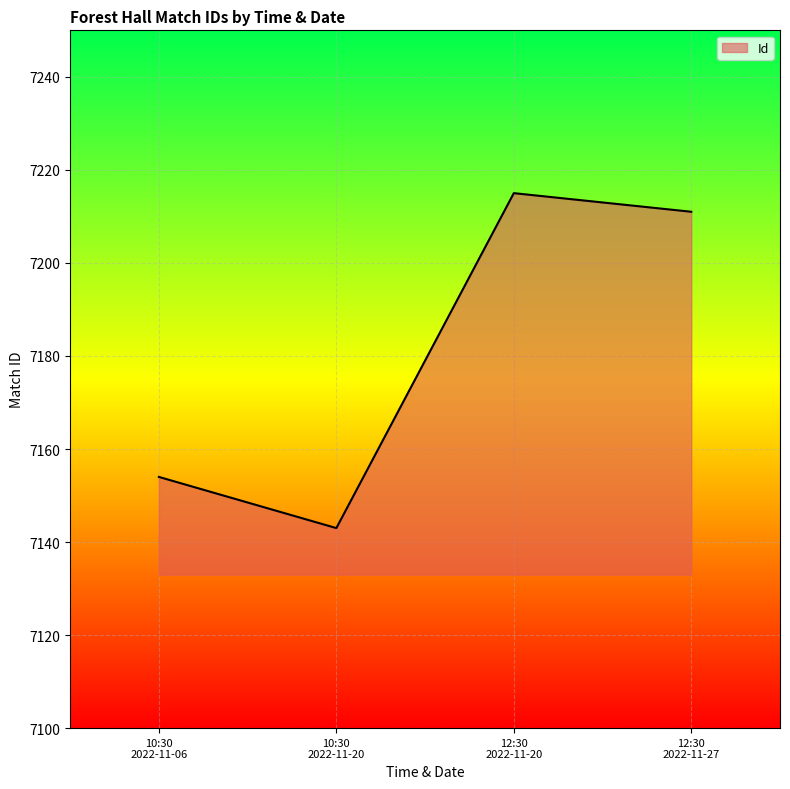

How many interior local valleys (lower than both neighbors) does the data have?

1